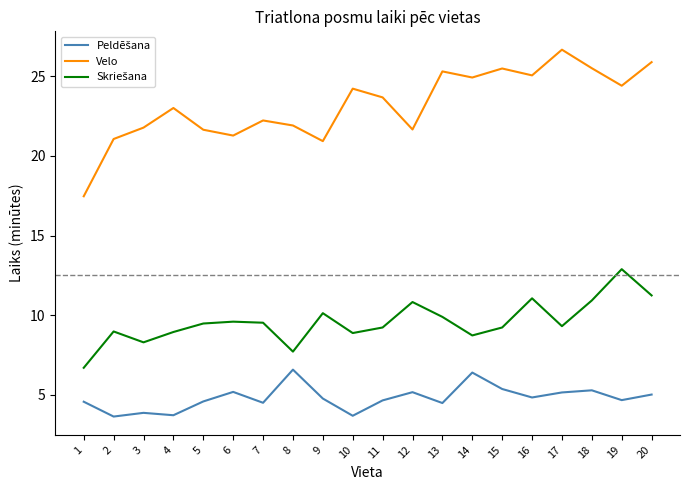

Which series has the largest range (max minus min)?

Velo